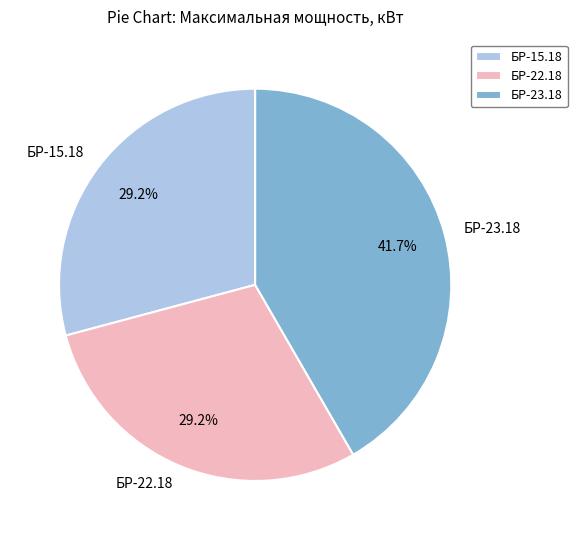

Approximately how many times larger is the value at БР-15.18 compared to БР-23.18?

0.7